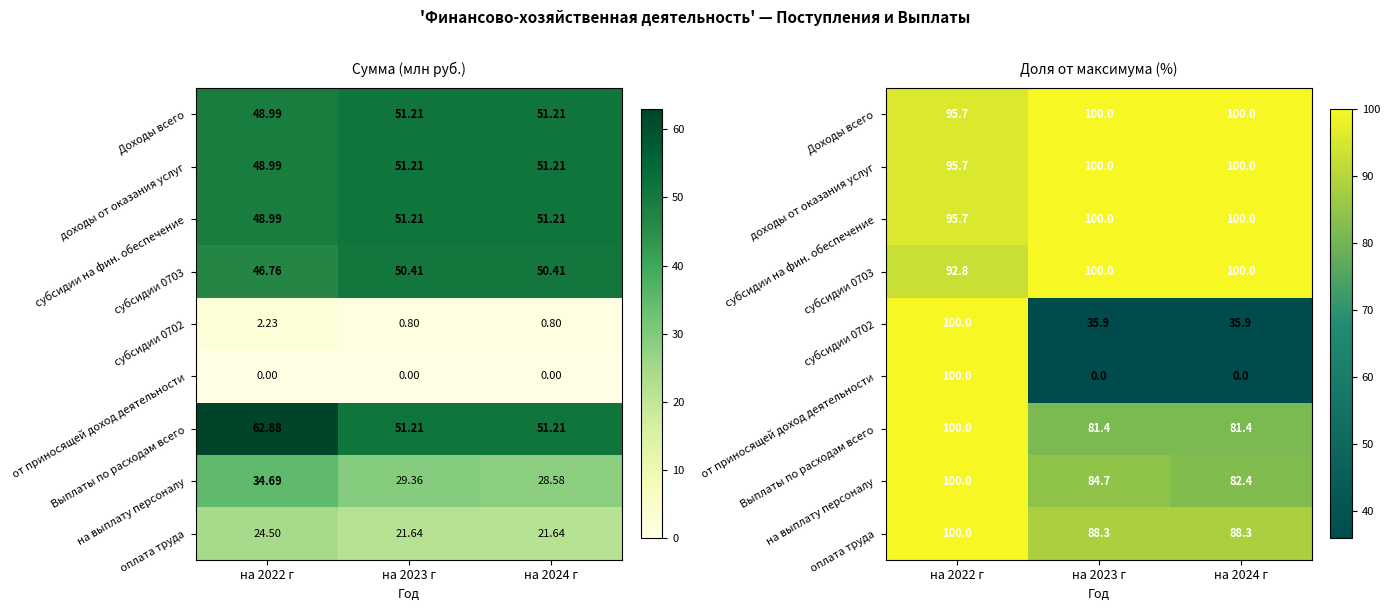

True or false: Выплаты по расходам всего has a value of 81.4 at на 2024 г.

True